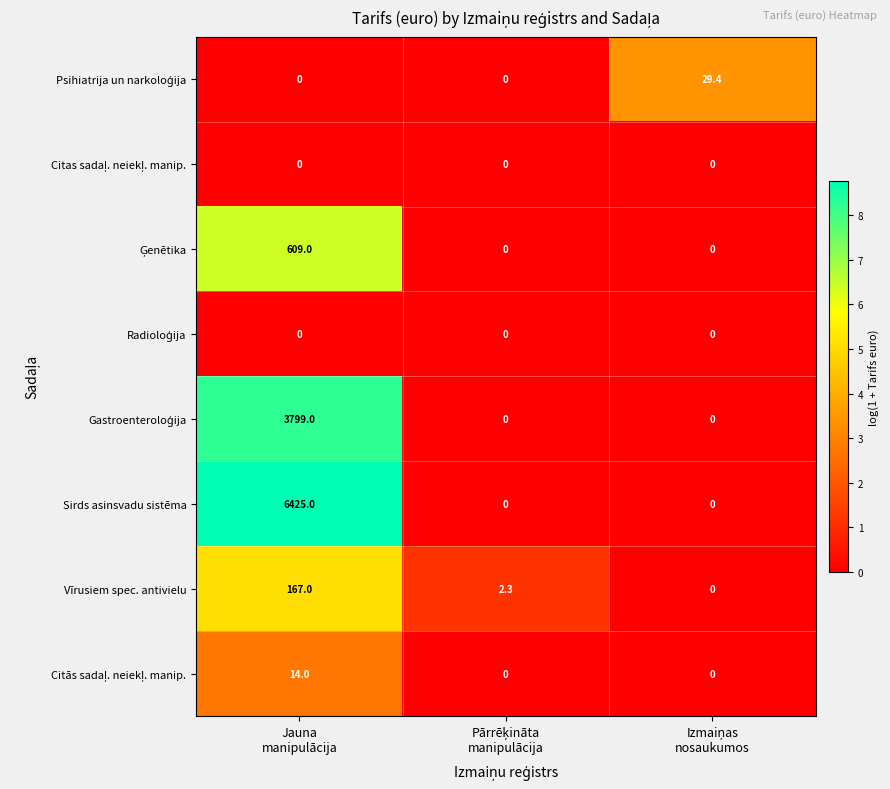

Which series has the widest spread of values?

Sirds asinsvadu sistēma